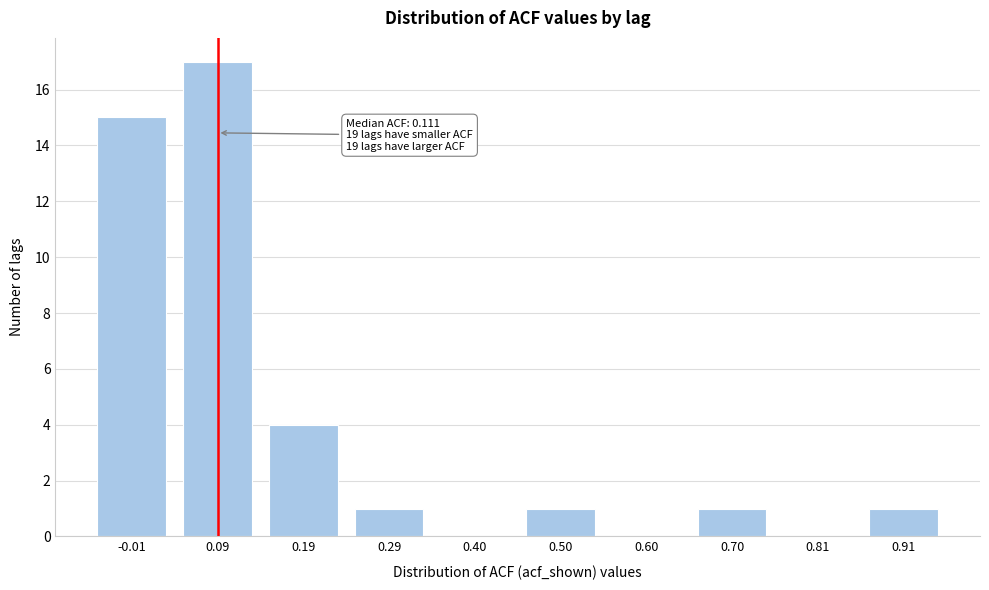

Reading left to right, list all the values displayed in this chart.

-0.01=15	0.09=17	0.19=4	0.29=1	0.40=0	0.50=1	0.60=0	0.70=1	0.81=0	0.91=1